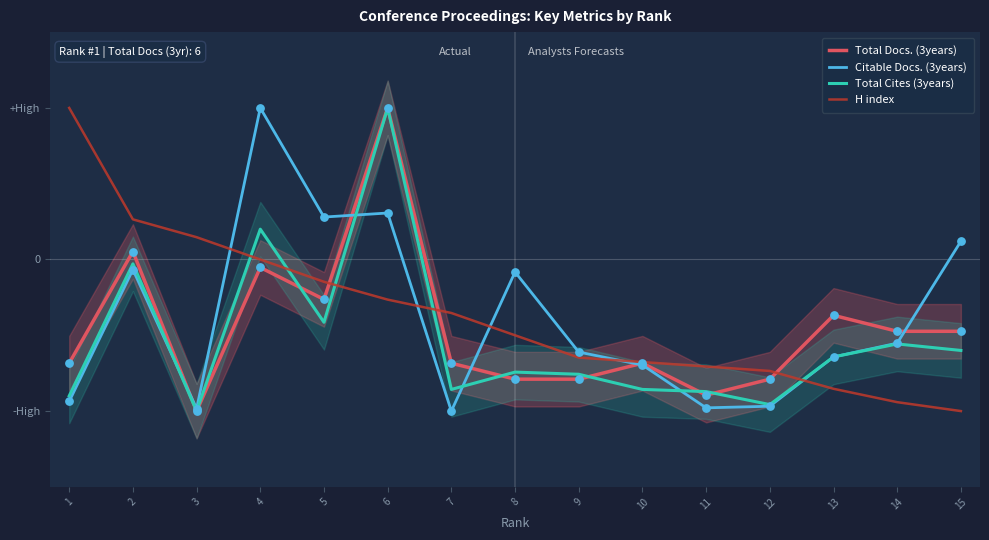

Which series reaches the maximum Y coordinate?

Total Docs. (3years)